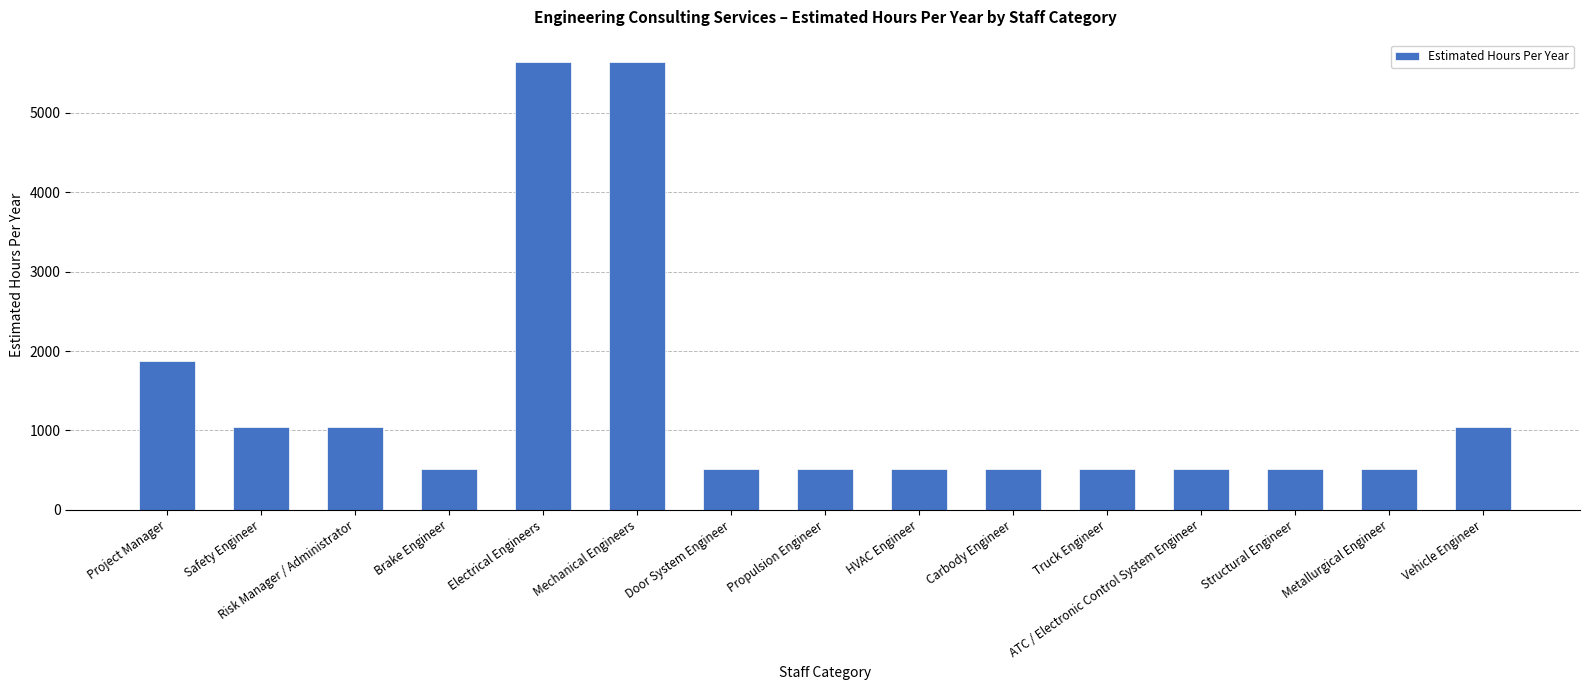

Are the bars horizontal?

No